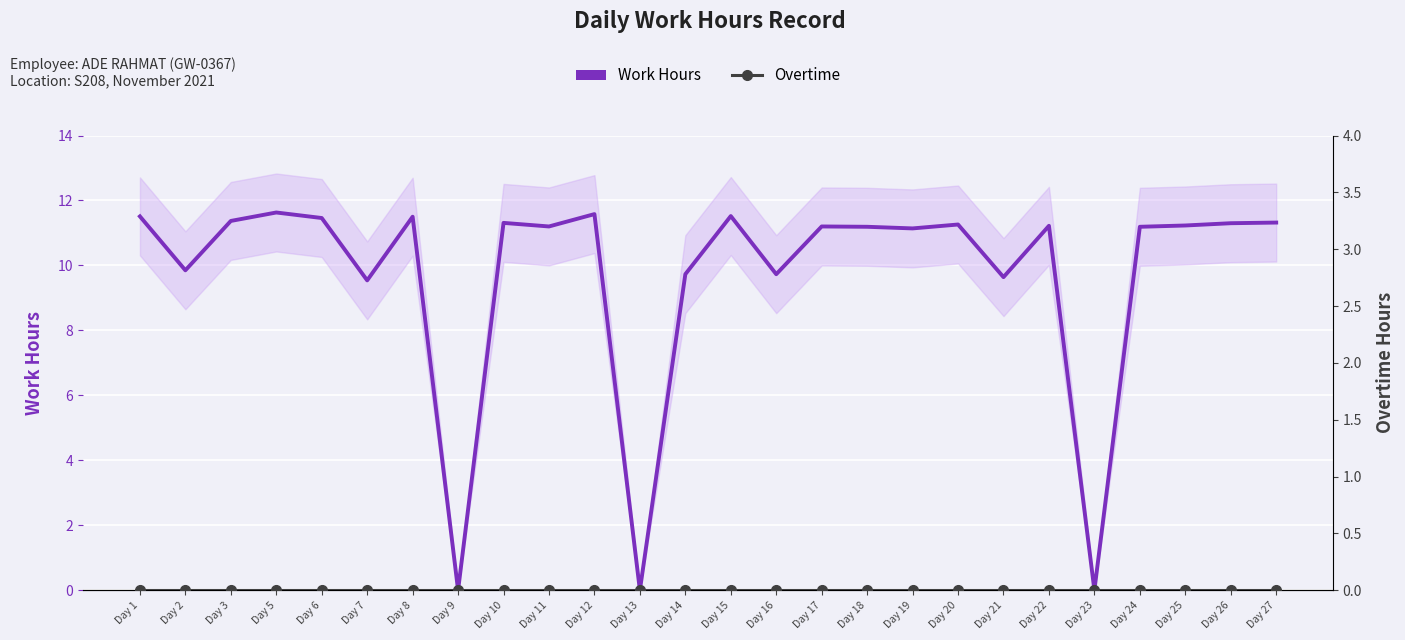

At which category does the chart reach its minimum across all series?

Day 9